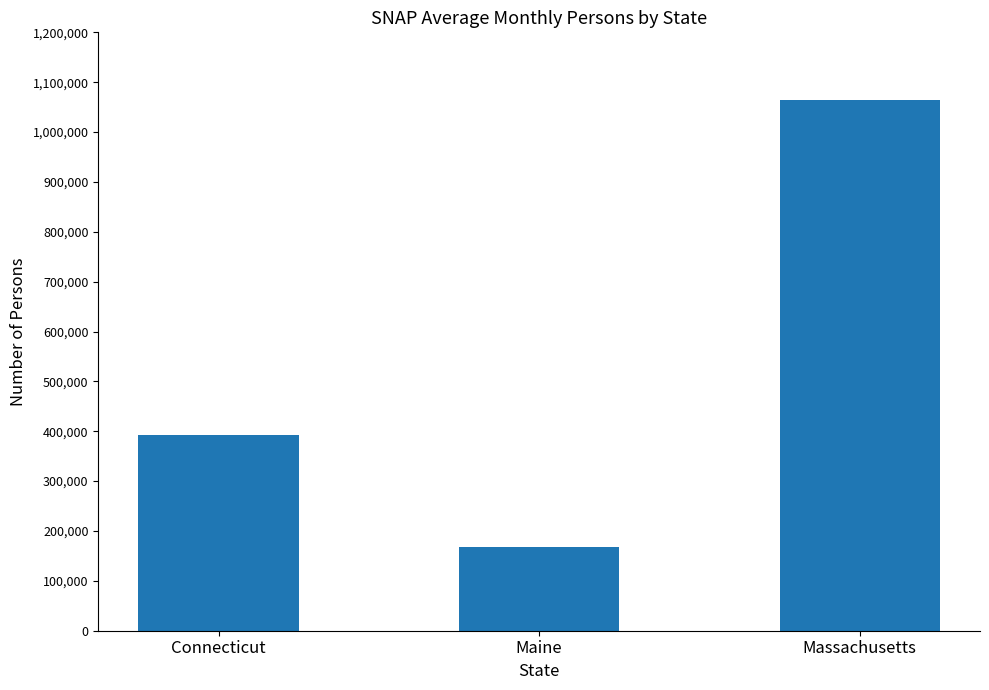

Rank the categories by value from highest to lowest.

Massachusetts, Connecticut, Maine